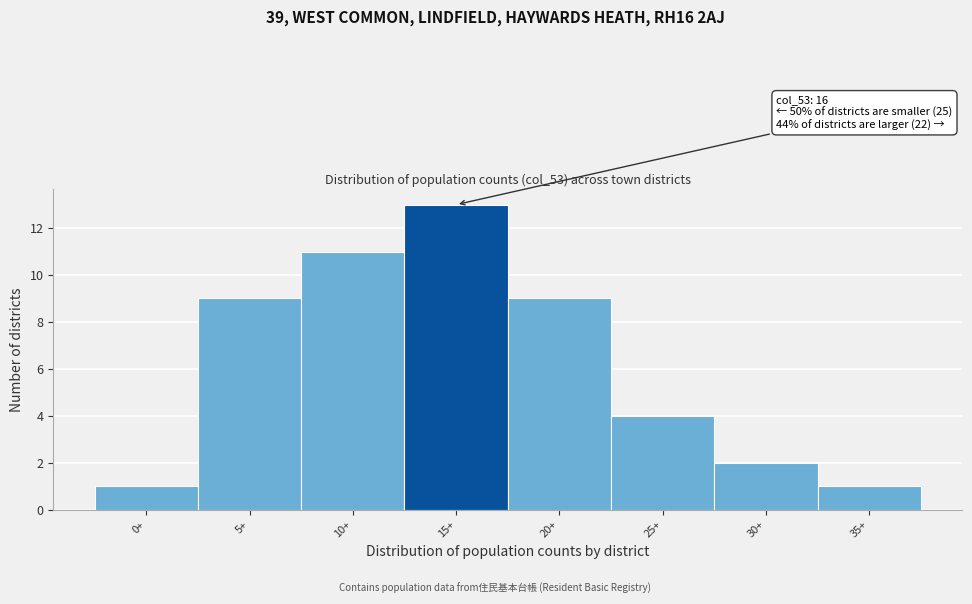

Reading left to right, what are all the values shown in this chart?

1	9	11	13	9	4	2	1